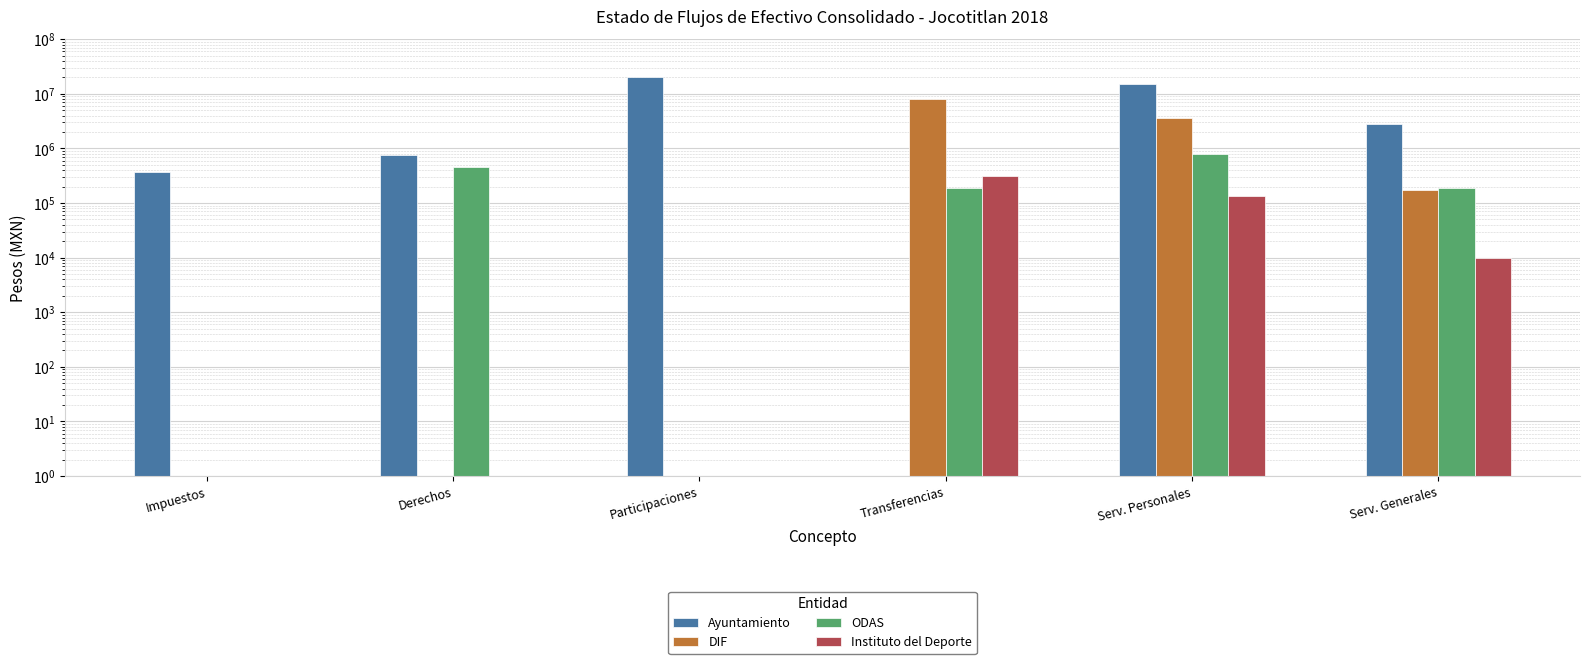

The Ayuntamiento series shows 367058.5 at Impuestos. True or false?

True